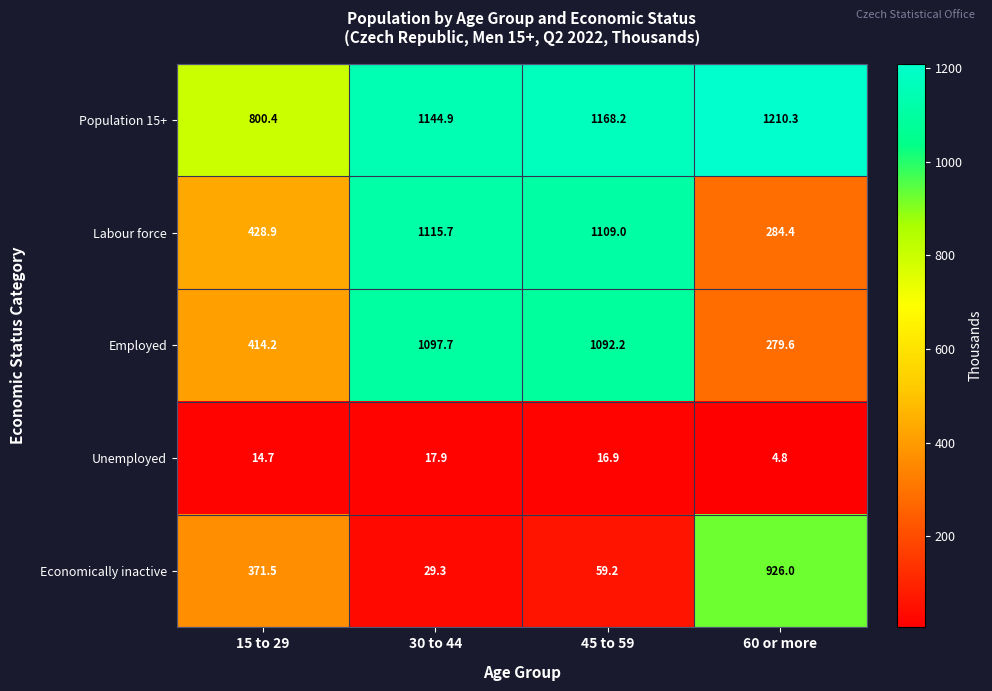

Is it true that Population 15+ equals 1959.0 at 60 or more?

False